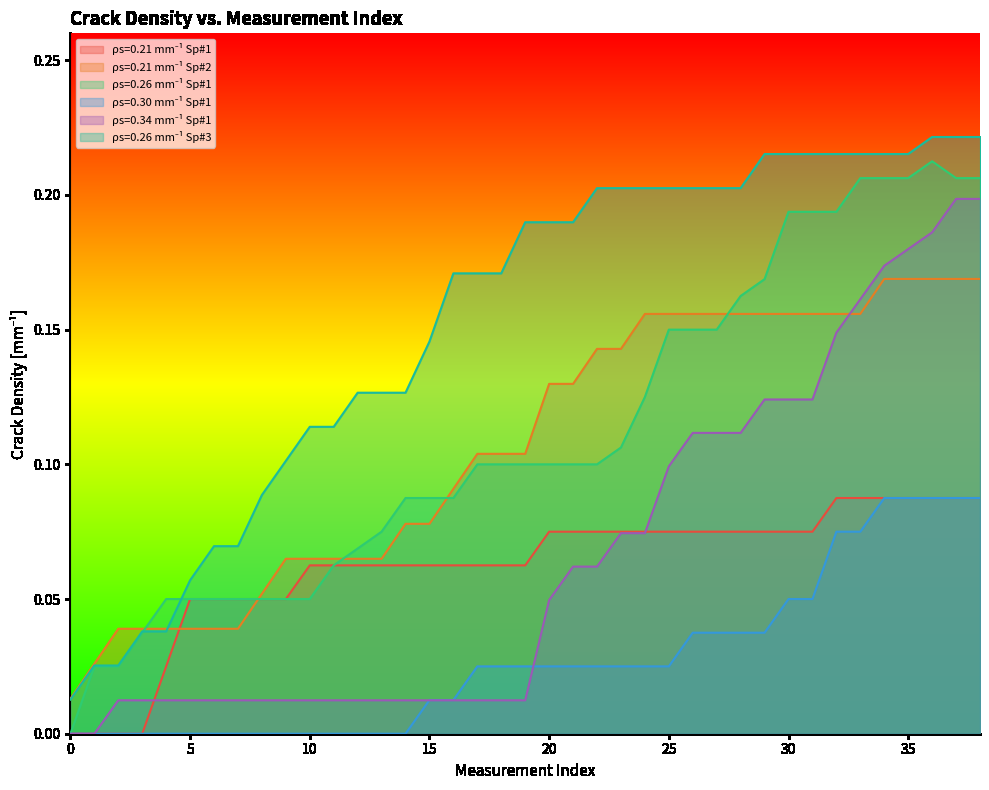

Is the value of rho_026_sp3 at 24 greater than the value of rho_030_sp1 at 15?

Yes